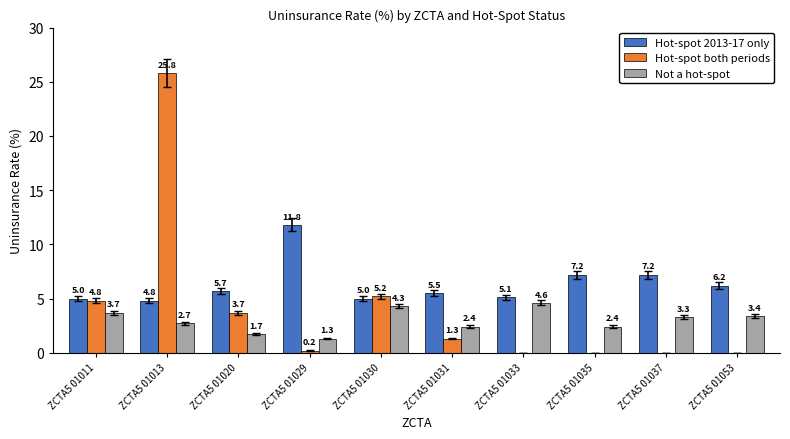

How many data points does each series have?

10